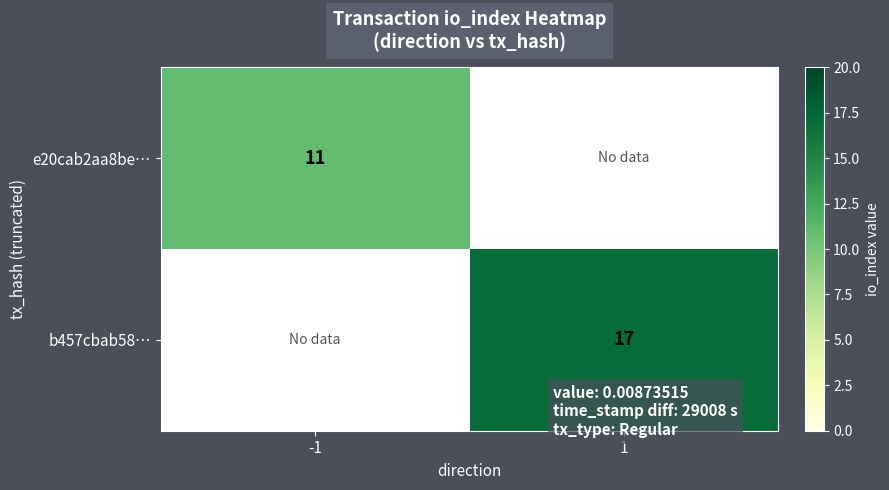

True or false: e20cab2aa8be… has a value of 6 at -1.

False